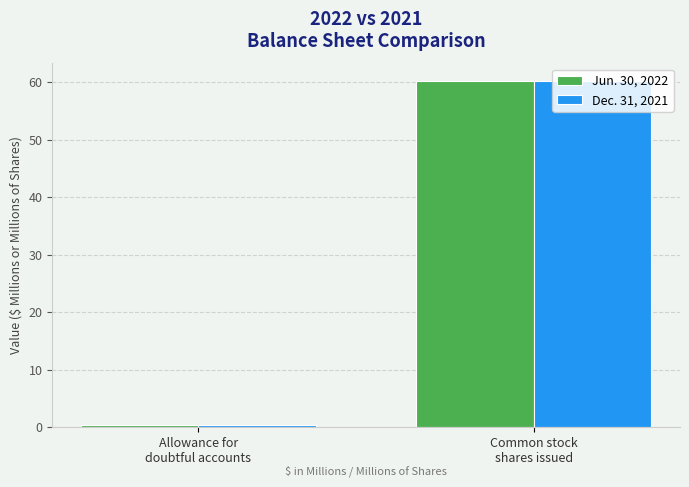

Reading left to right, what are all the values shown in this chart?

Jun. 30, 2022: Allowance for
doubtful accounts=0.3	Common stock
shares issued=60.2
Dec. 31, 2021: Allowance for
doubtful accounts=0.4	Common stock
shares issued=60.2